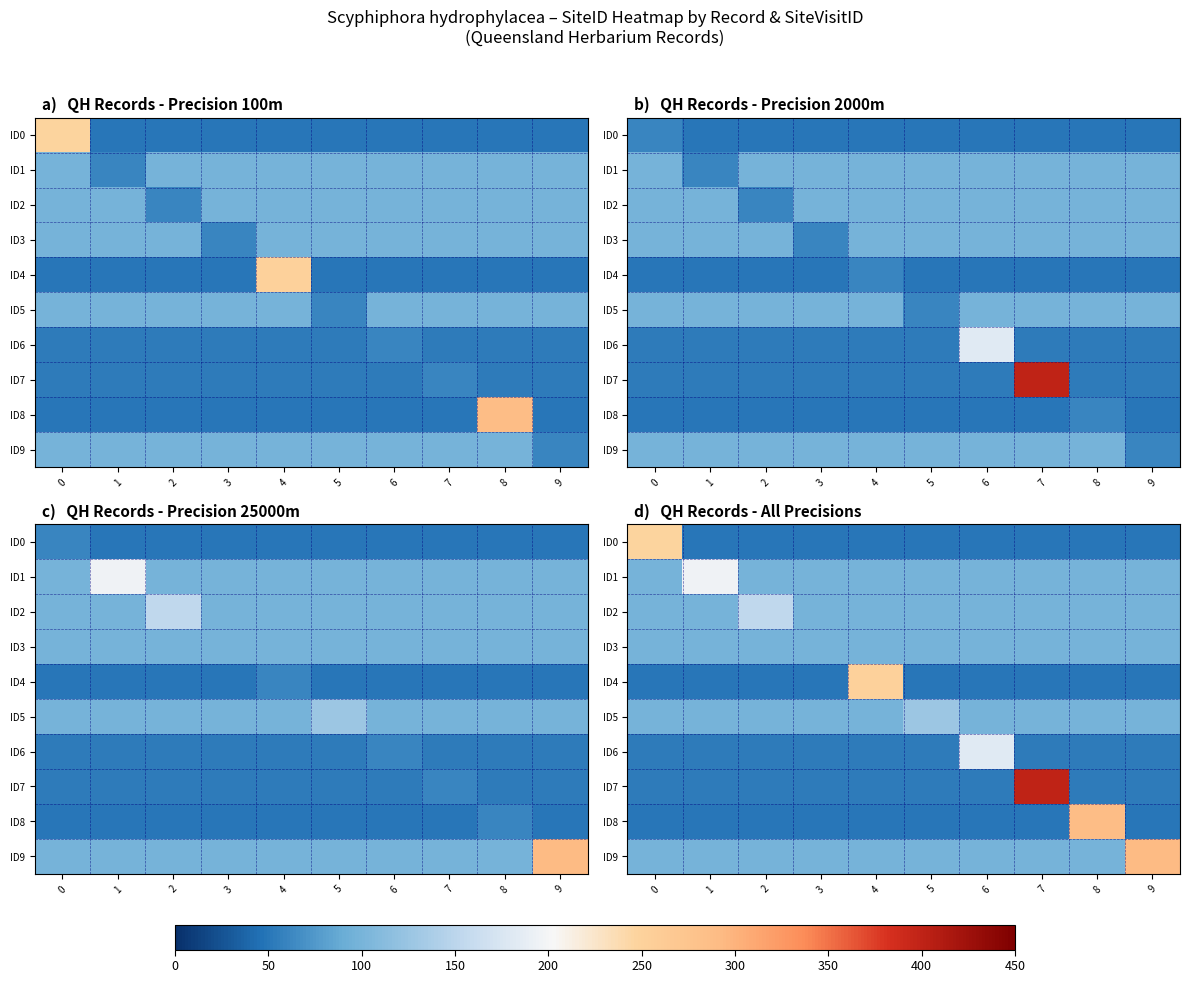

Is it true that ID0 equals 71.9 at 3?

False